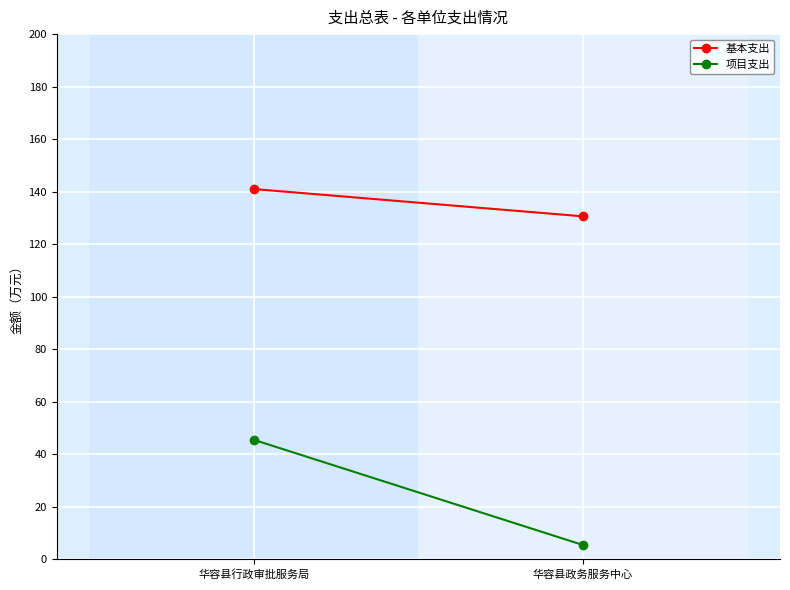

At which category is the sum across all series the highest?

华容县行政审批服务局